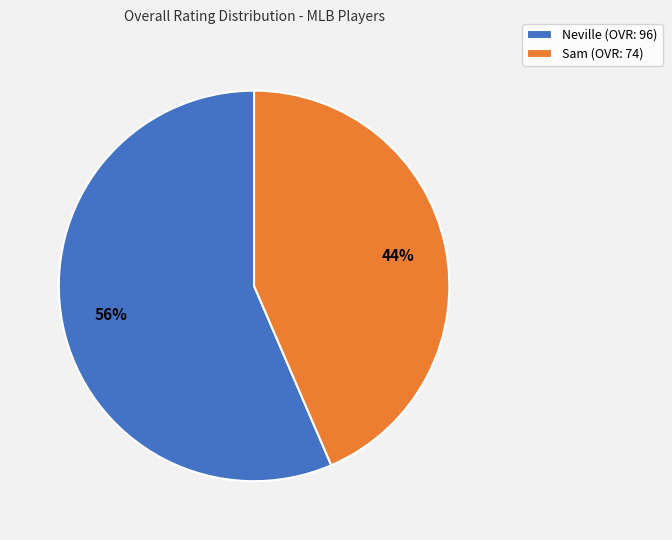

Which slice is the largest?

Neville